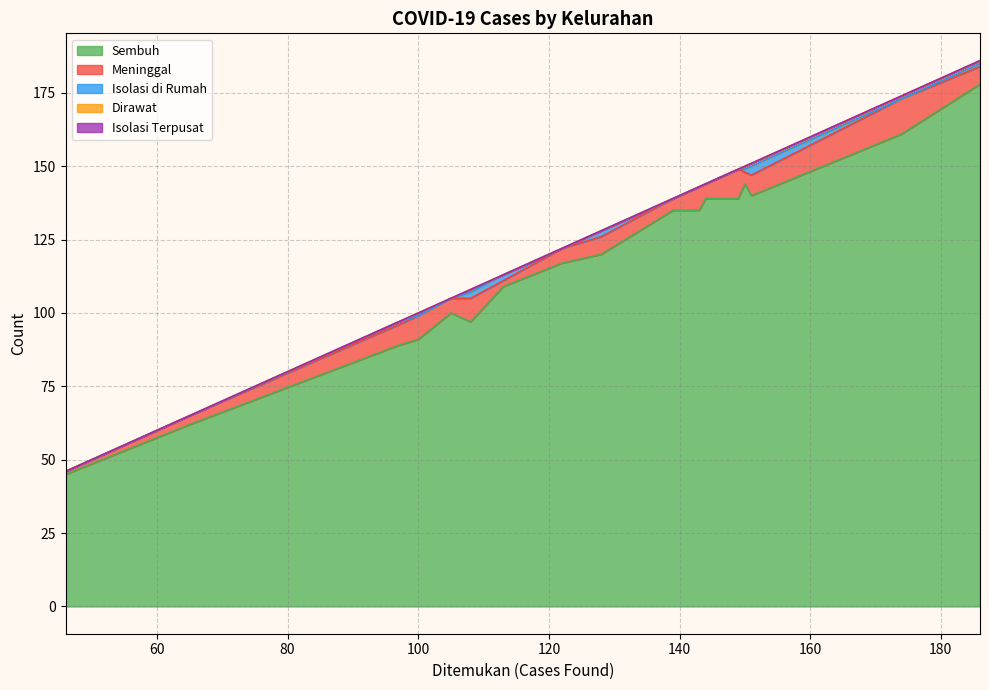

What is the total value across all series at Tidar Selatan?

65